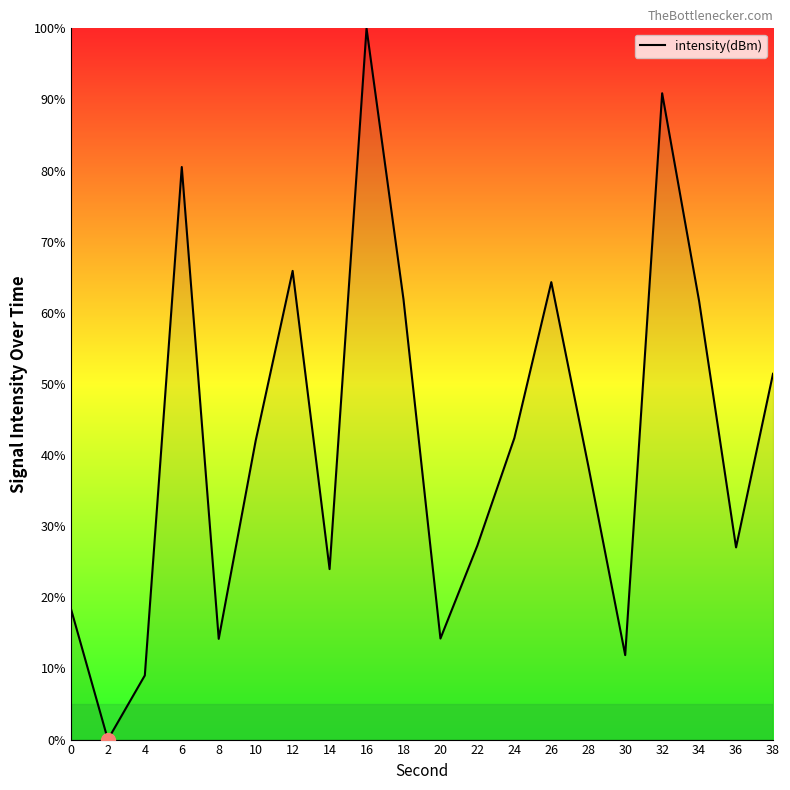

Which category has the highest value across all series?

16